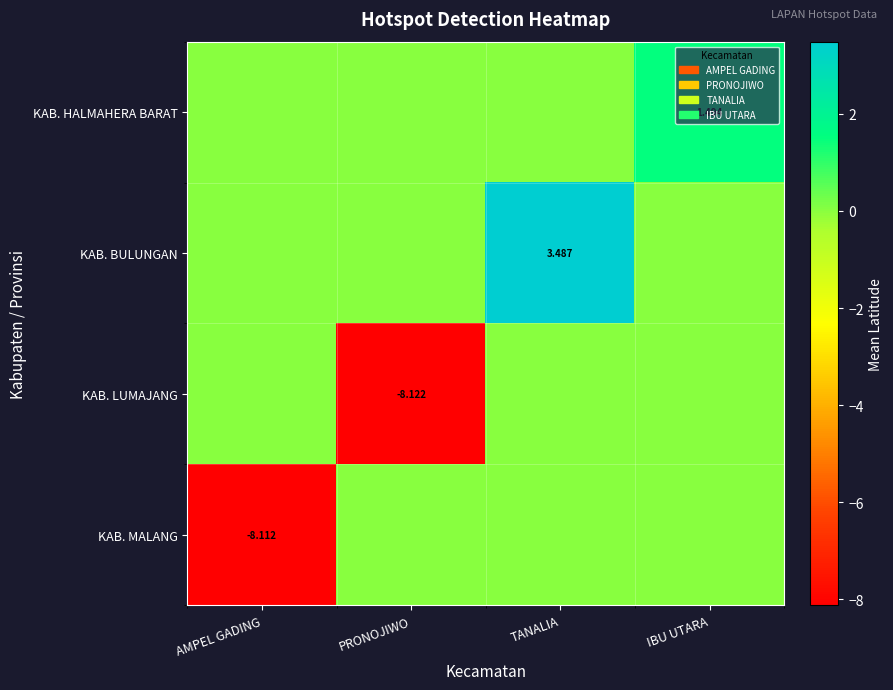

Between PRONOJIWO and AMPEL GADING, which is larger?

PRONOJIWO